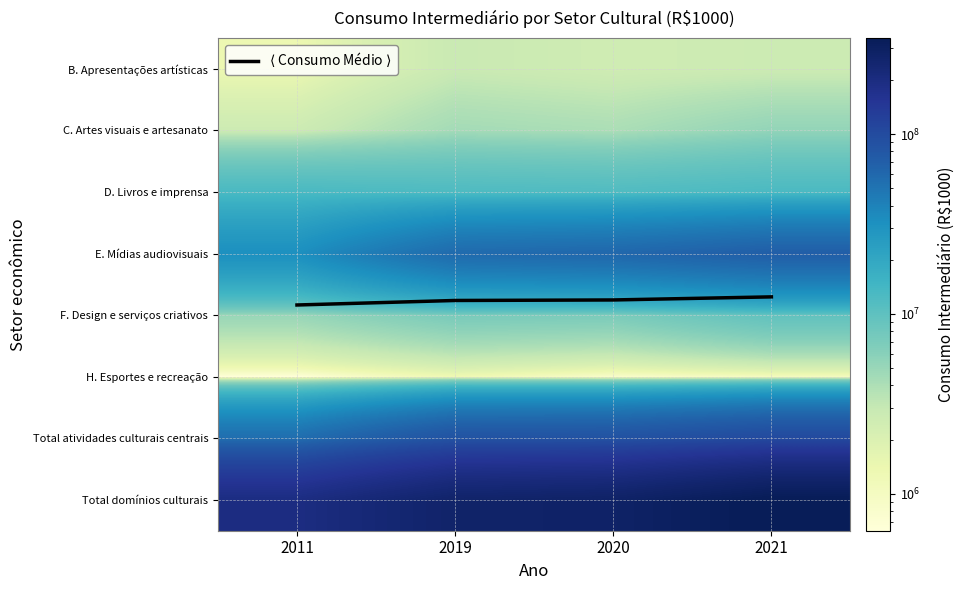

List the labels in order of $\langle$ Consumo Médio $\rangle$ value, smallest first.

2021, 2020, 2019, 2011